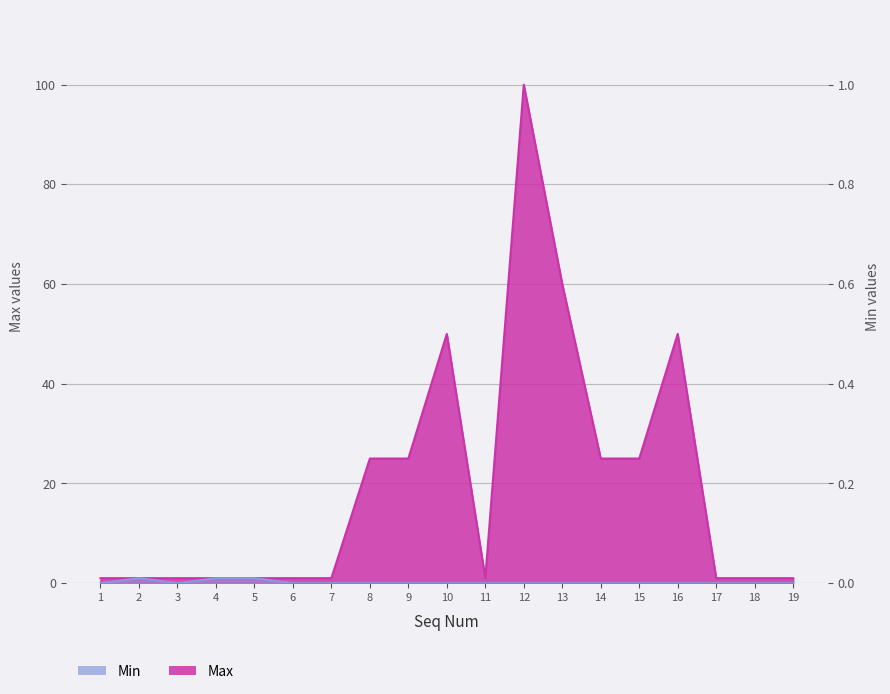

List the series in order of their overall mean, lowest first.

Min, Max